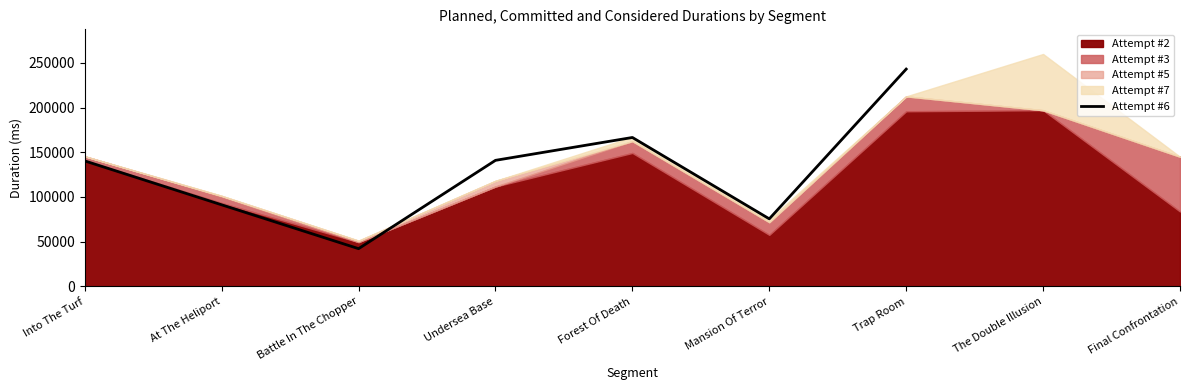

True or false: the data shows 166546.0 at Forest Of Death.

True